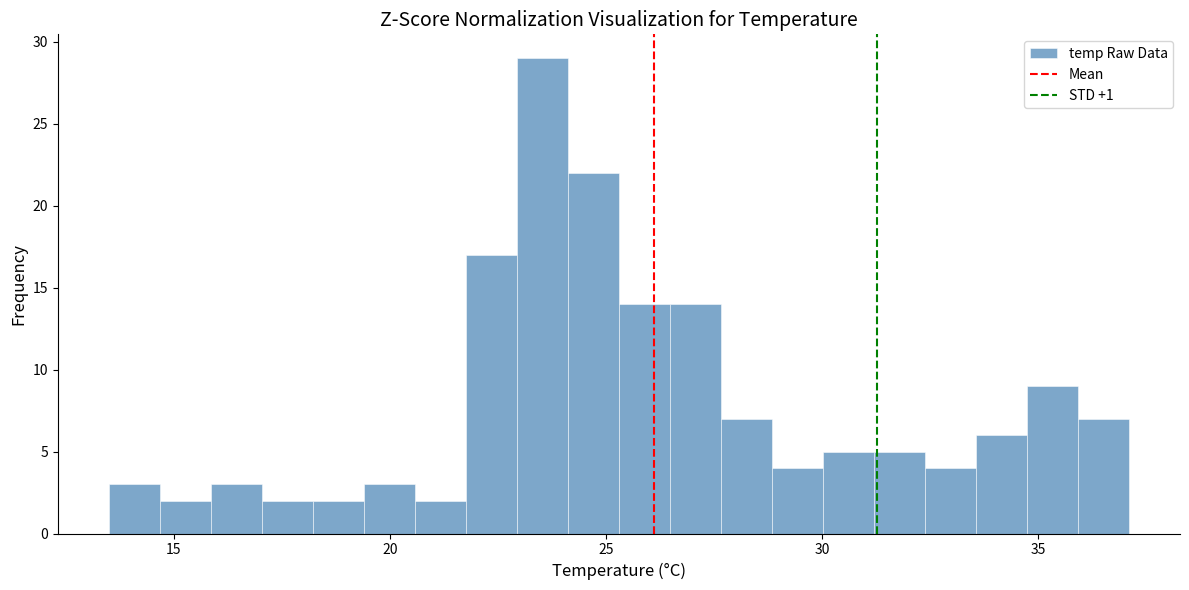

Around what value on the x-axis is the tallest bar? Give the approximate position of its centre, as read against the axis.

23.5